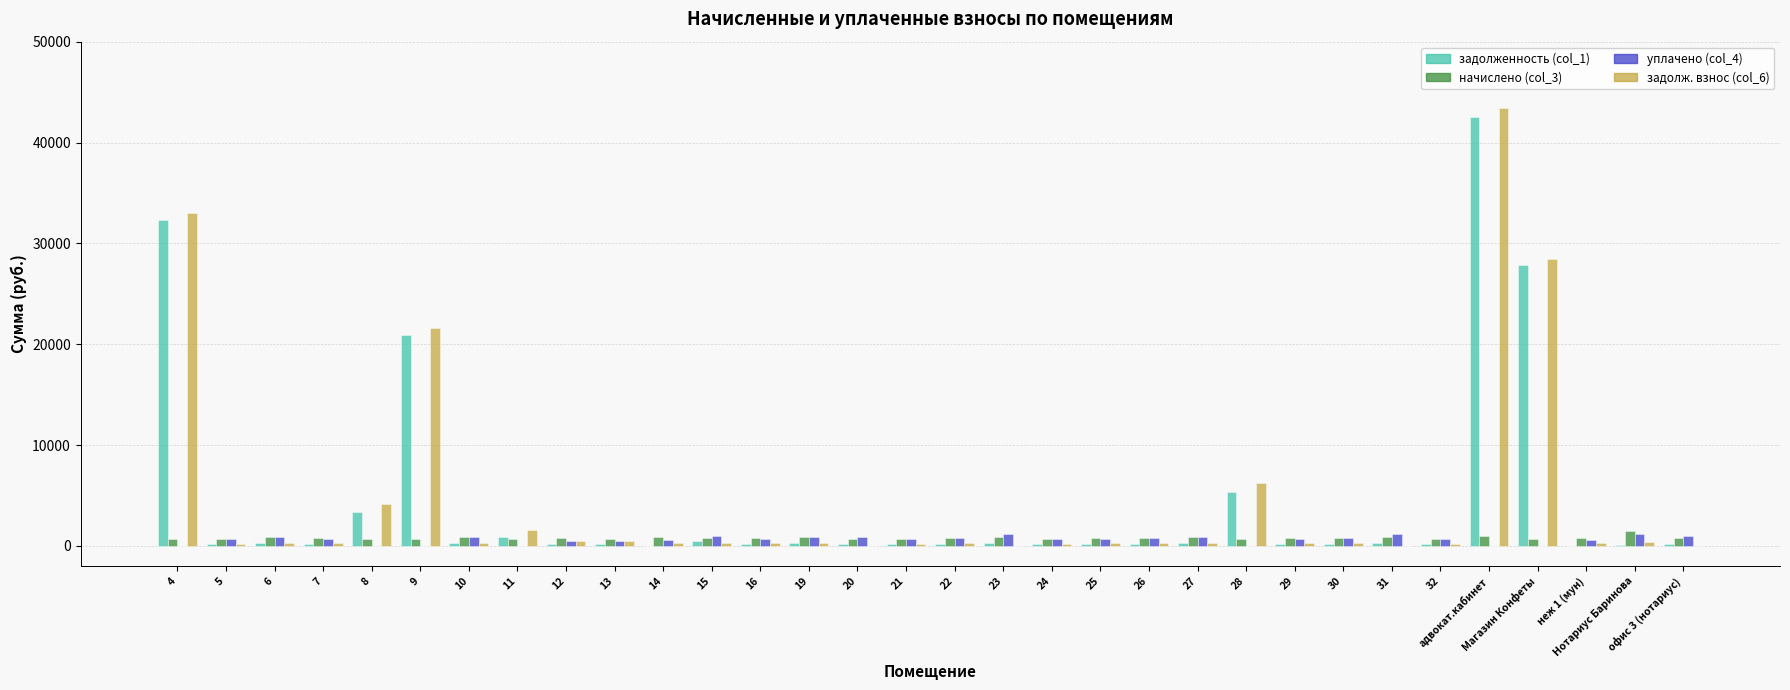

At which category does the chart reach its peak across all series?

адвокат.кабинет